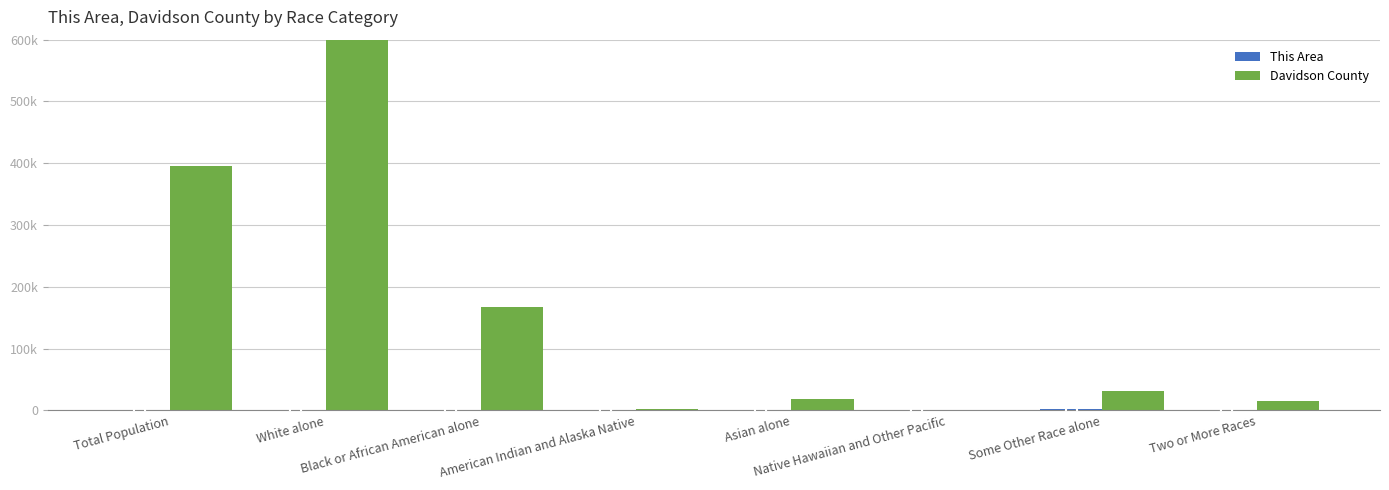

Which category has the lowest value in the Davidson County series?

Native Hawaiian and Other Pacific